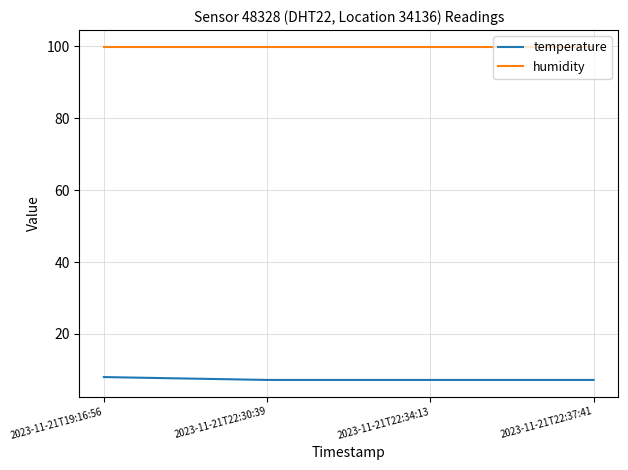

The temperature series shows 7.2 at 2023-11-21T22:30:39. True or false?

True